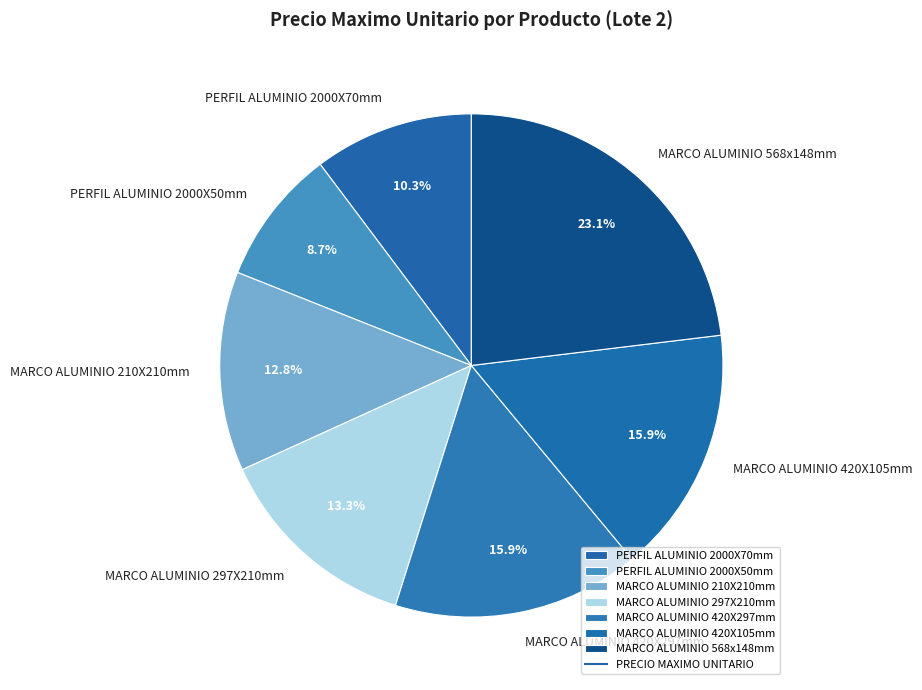

True or false: PERFIL ALUMINIO 2000X50mm accounts for 9% of the total.

True